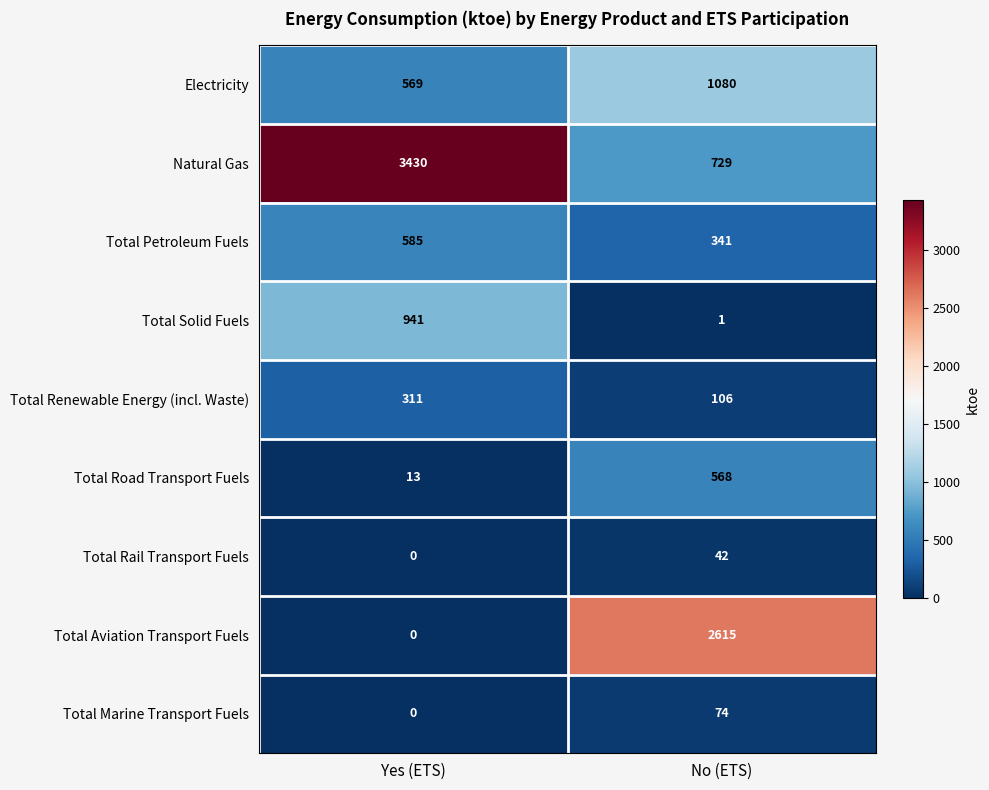

Which series has the widest spread of values?

Natural Gas